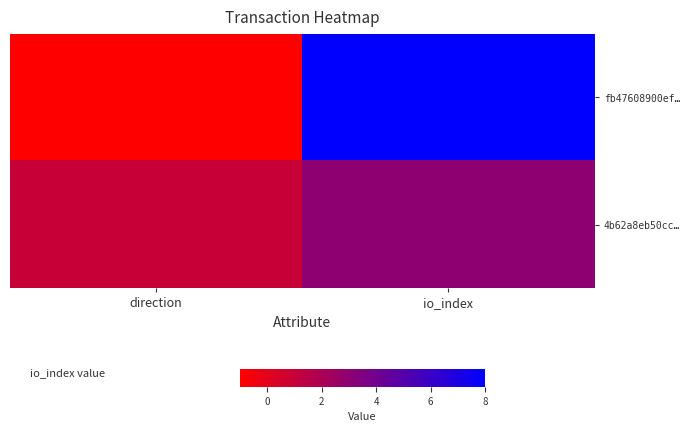

Reading left to right, list all the values displayed in this chart.

fb47608900ef…: direction=-1	io_index=8
4b62a8eb50cc…: direction=1	io_index=3